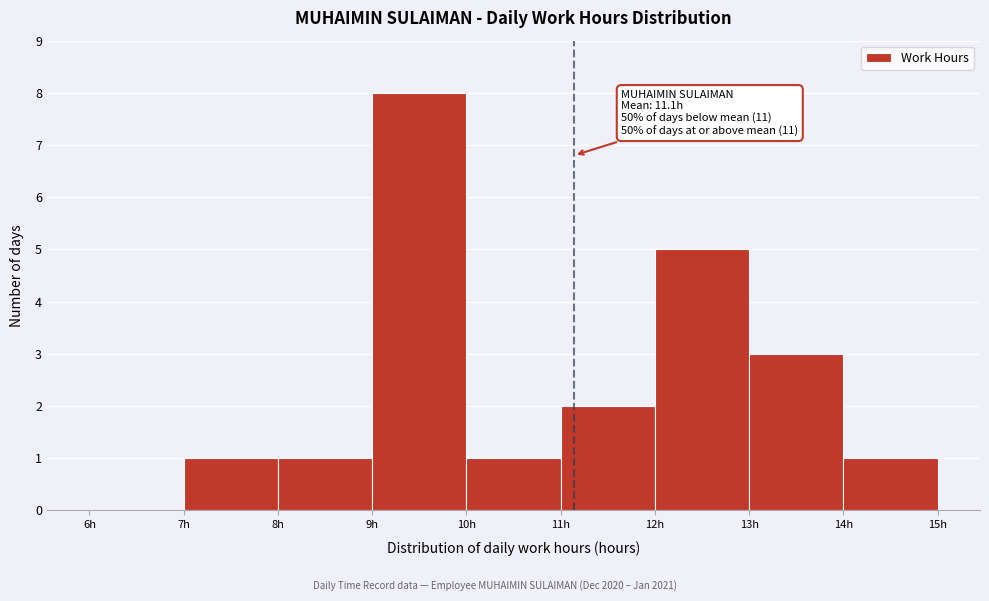

Which range on the x-axis has the tallest bar?

9 to 10